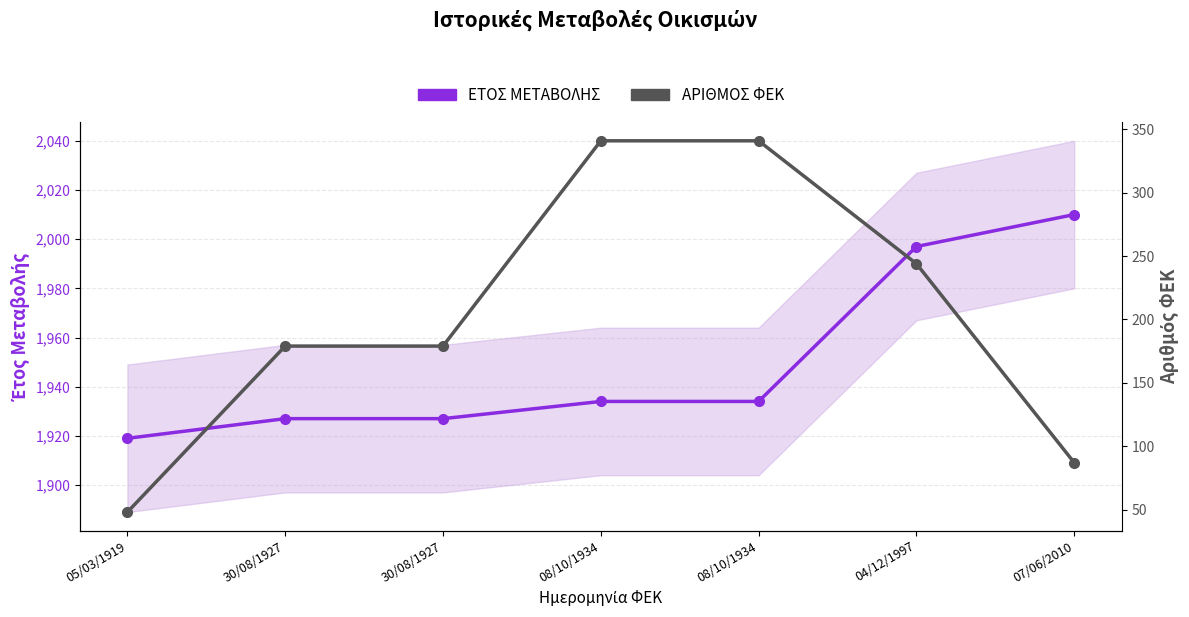

List the labels in order of ΑΡΙΘΜΟΣ ΦΕΚ value, smallest first.

05/03/1919, 07/06/2010, 30/08/1927, 30/08/1927, 04/12/1997, 08/10/1934, 08/10/1934